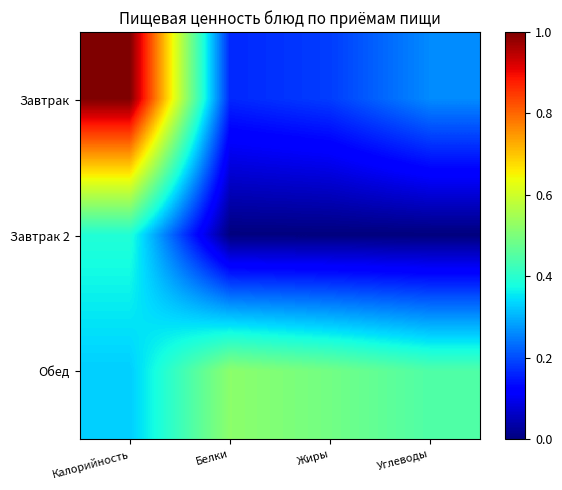

Between Жиры and Углеводы, which series saw the biggest shift?

Завтрак